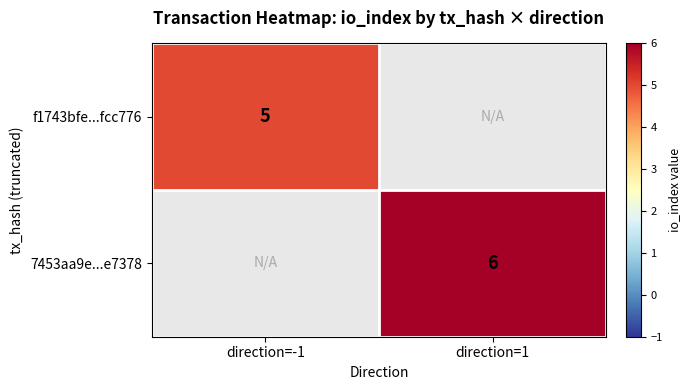

Is it true that f1743bfe...fcc776 equals 5 at direction=-1?

True